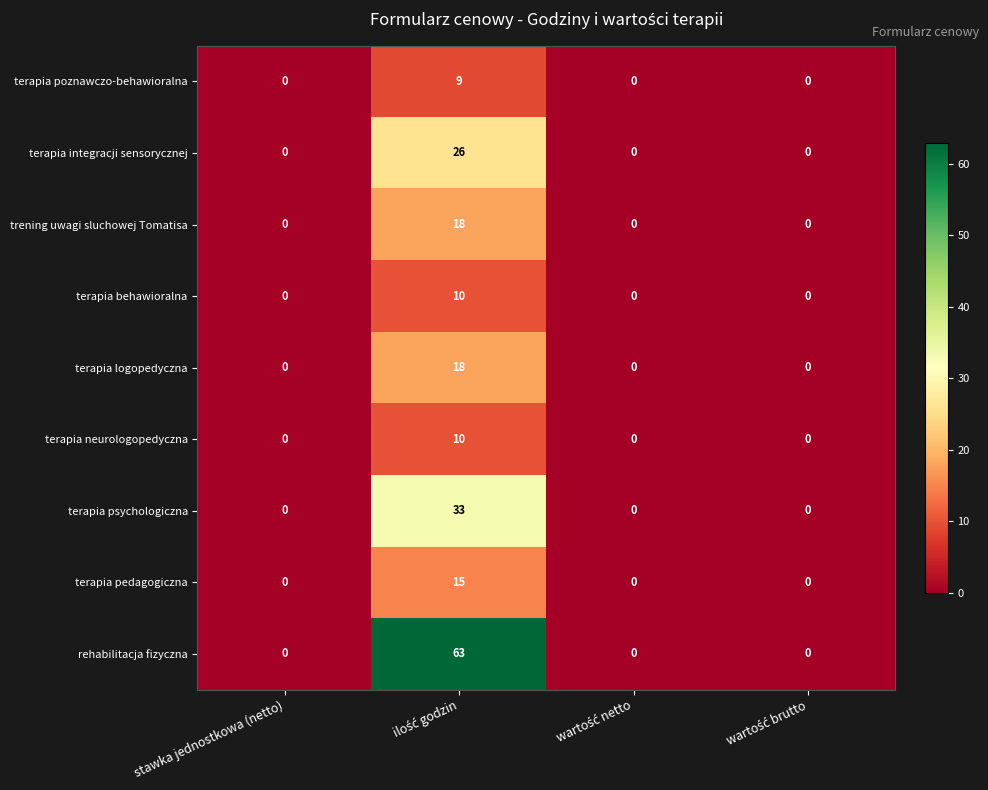

What is the greatest value displayed?

63